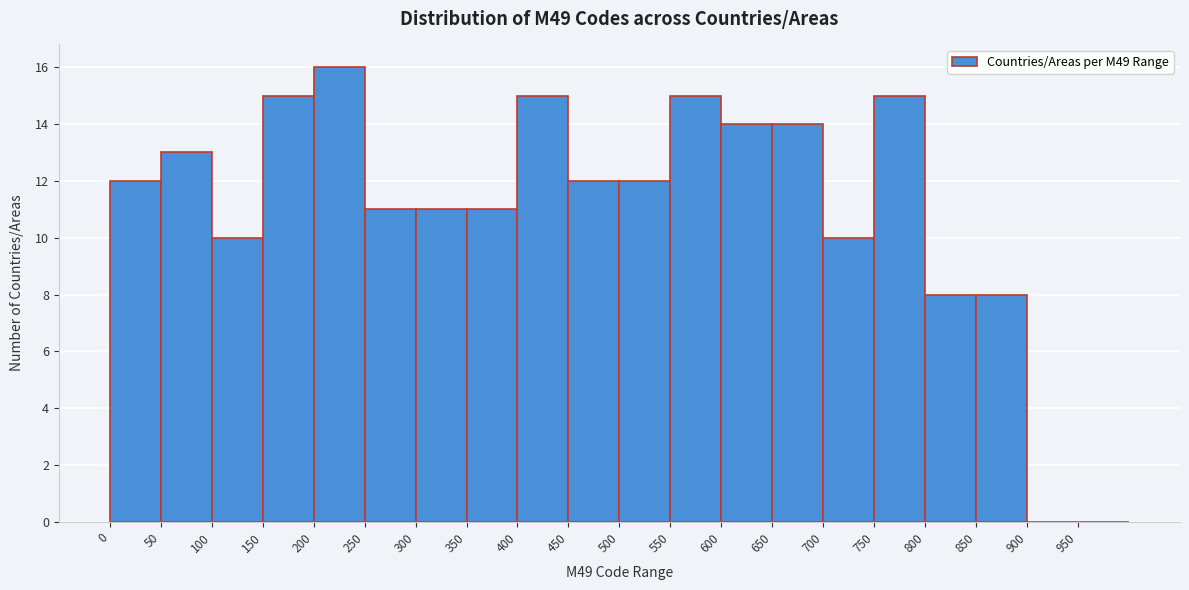

Reading left to right, transcribe this chart: for each bar, give the range it covers on the x-axis and its height. The values are not printed on the chart, so give them approximately, as read against the axis.

0 to 50: 12
50 to 100: 13
100 to 150: 10
150 to 200: 15
200 to 250: 16
250 to 300: 11
300 to 350: 11
350 to 400: 11
400 to 450: 15
450 to 500: 12
500 to 550: 12
550 to 600: 15
600 to 650: 14
650 to 700: 14
700 to 750: 10
750 to 800: 15
800 to 850: 8
850 to 900: 8
900 to 950: 0
950 to 1000: 0